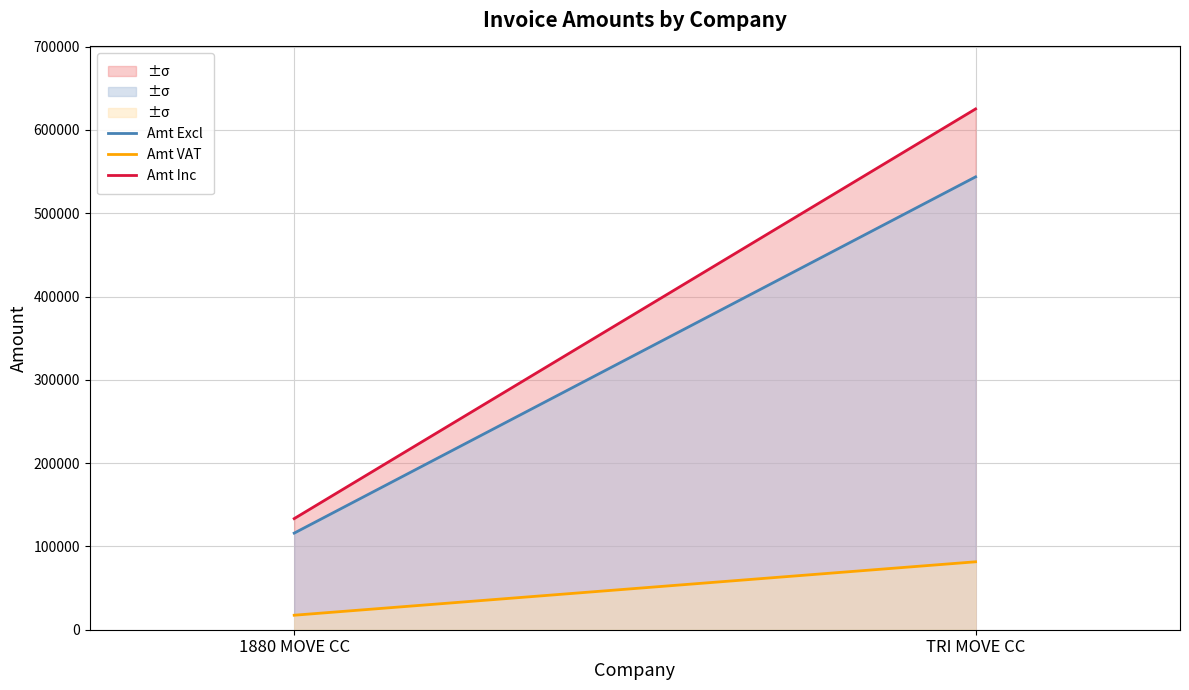

Which category has the lowest value across all series?

1880 MOVE CC